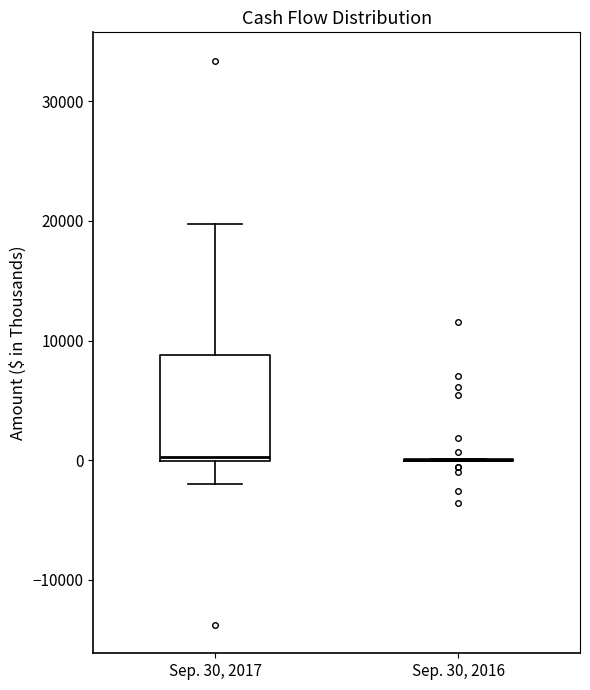

Which box is the tallest, from its lower edge to its upper edge?

Sep. 30, 2017